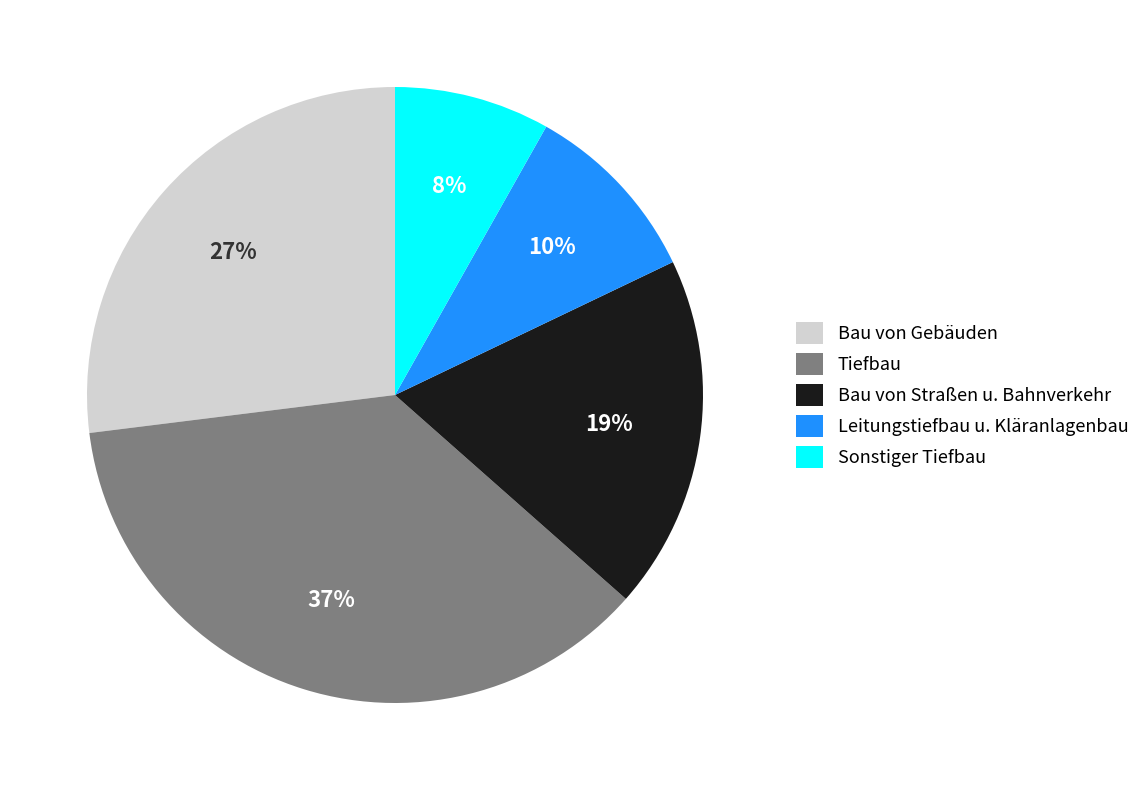

To the nearest percent, what is the average slice percentage?

20%